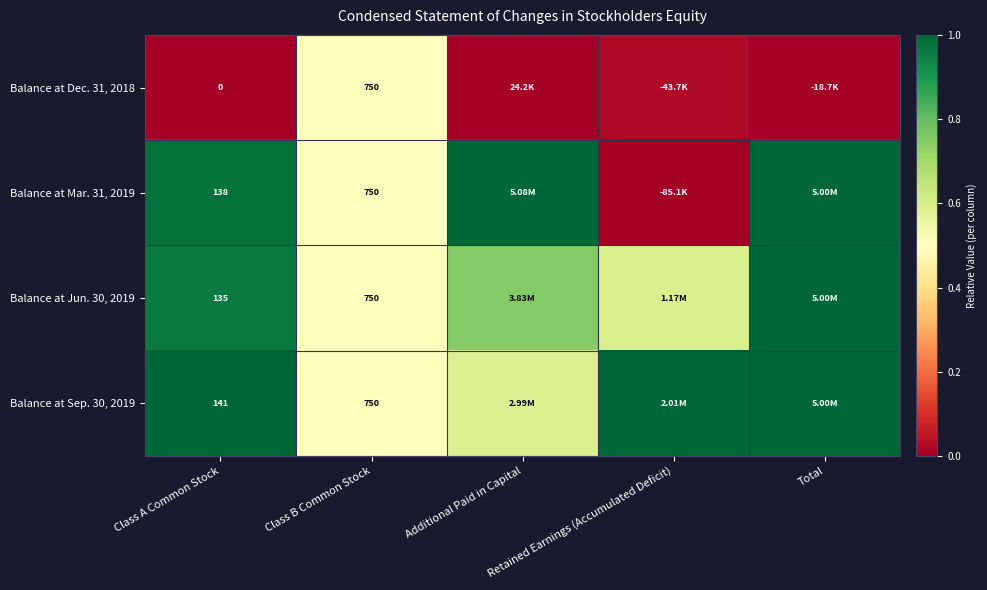

Which has a higher value, Class A Common Stock or Retained Earnings (Accumulated Deficit)?

Retained Earnings (Accumulated Deficit)